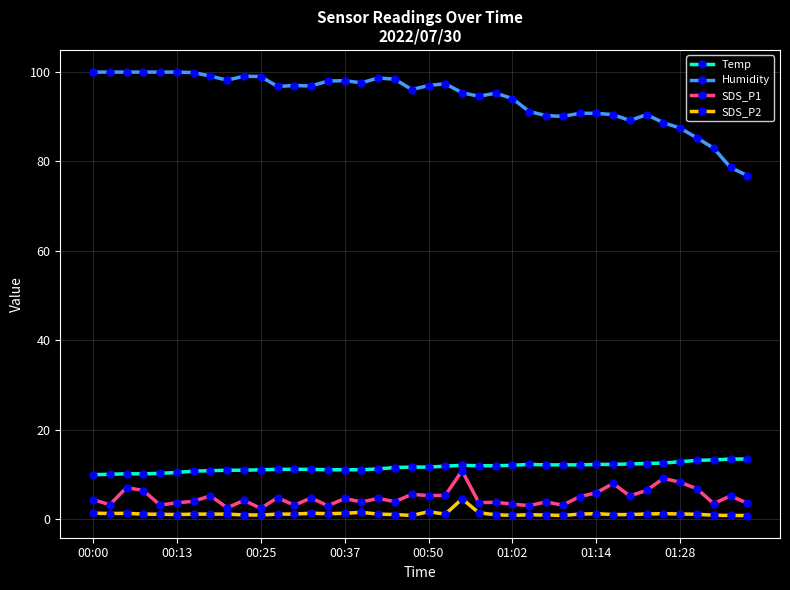

What is the value of the SDS_P1 point at the 13th from the left?

3.2